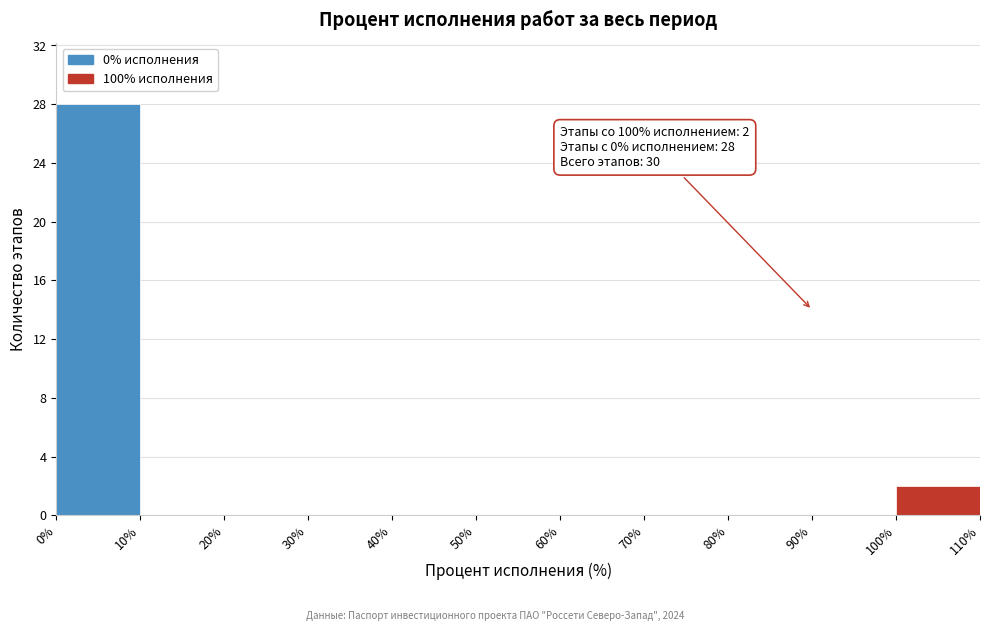

Which range on the x-axis has the tallest bar?

0% to 10%